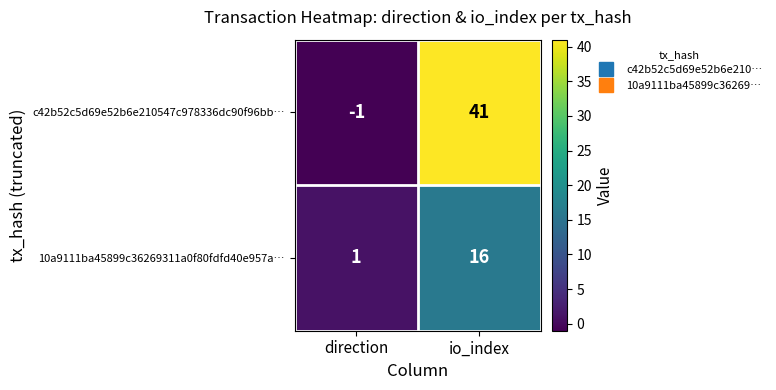

How many categories are shown in the chart?

2